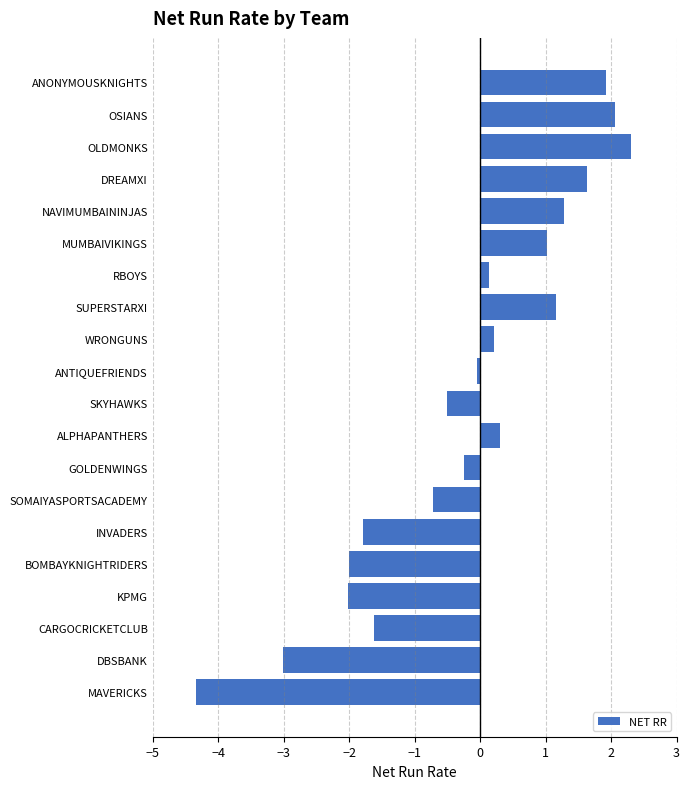

Reading top to bottom, list all the values displayed in this chart.

1.9	2.1	2.3	1.6	1.3	1.0	0.1	1.2	0.2	-0.1	-0.5	0.3	-0.3	-0.7	-1.8	-2.0	-2.0	-1.6	-3.0	-4.3